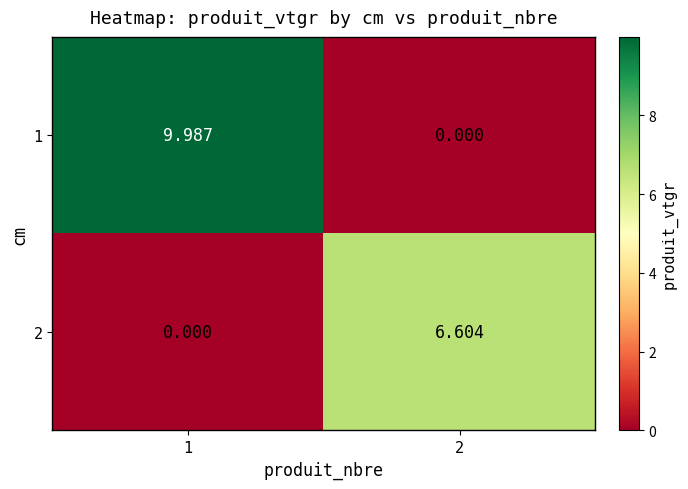

Is the value of 2 at 1 greater than the value of 1 at 1?

No